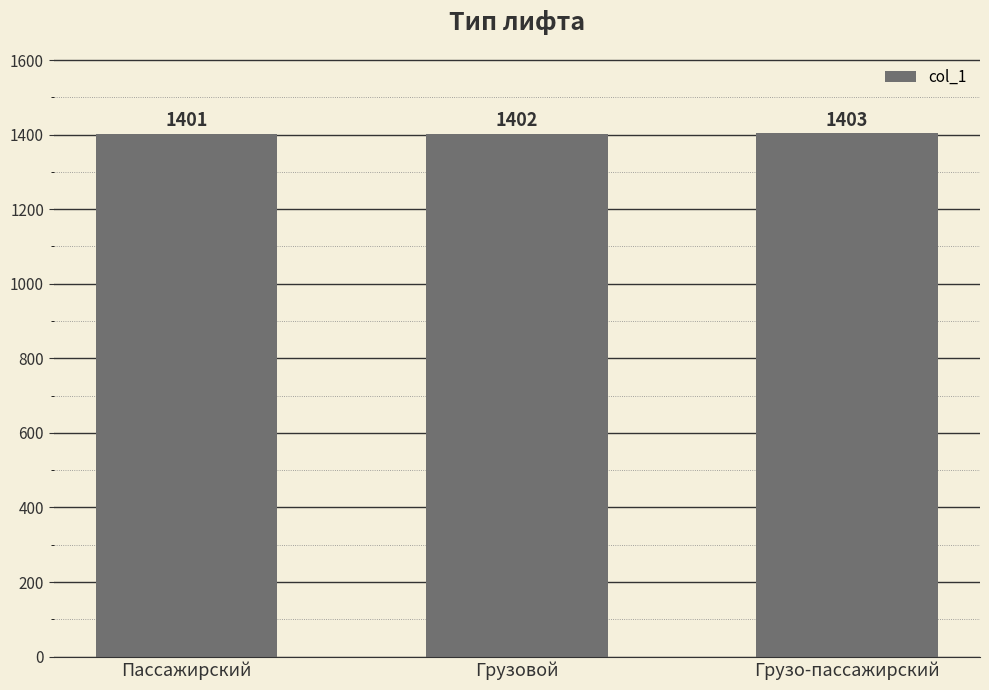

True or false: the data shows 1402 at Грузовой.

True